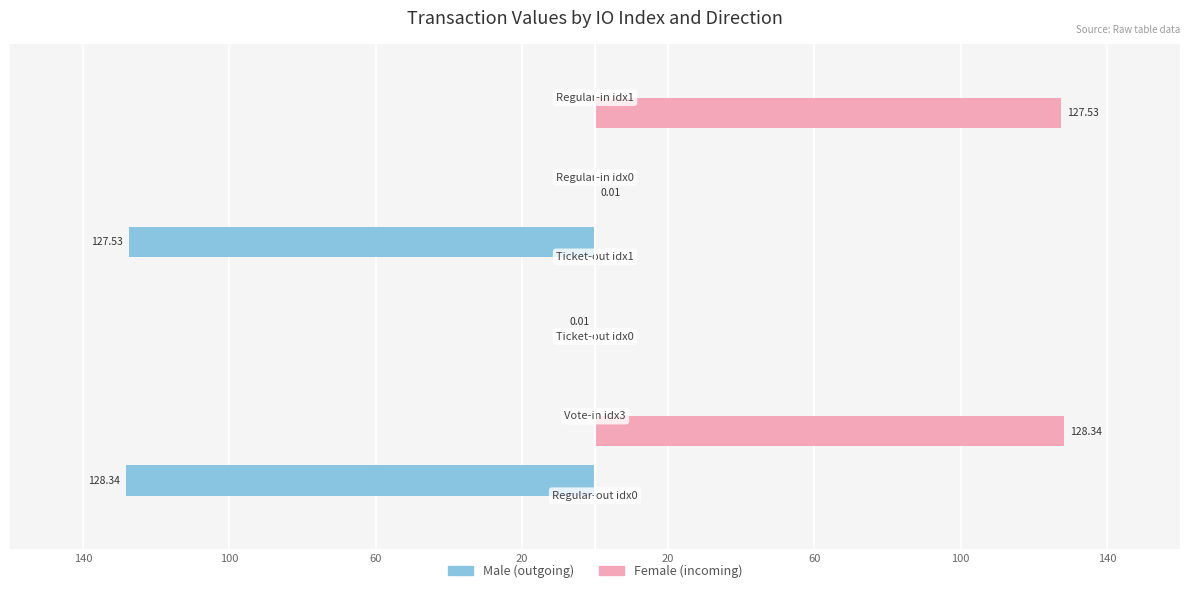

What is the greatest value displayed?

128.3